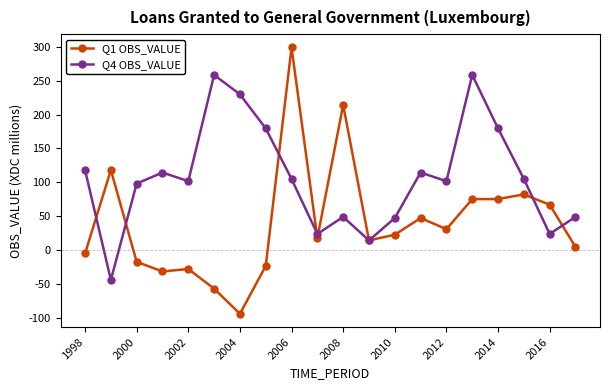

Does the chart have visible grid lines?

No